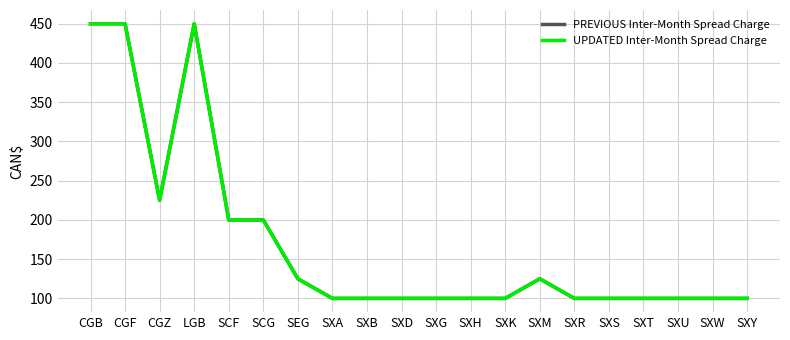

Does the chart display data point markers on the line(s)?

No